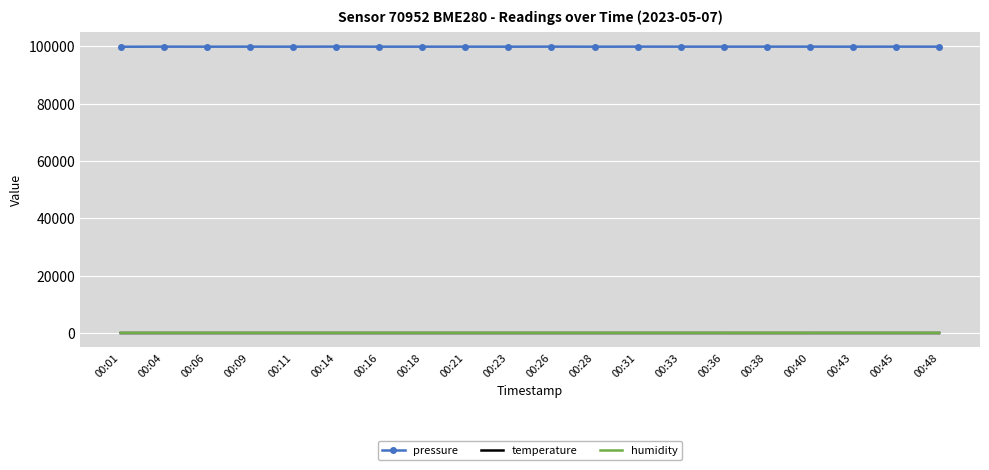

True or false: humidity has more than 2 points higher than both neighbors.

True